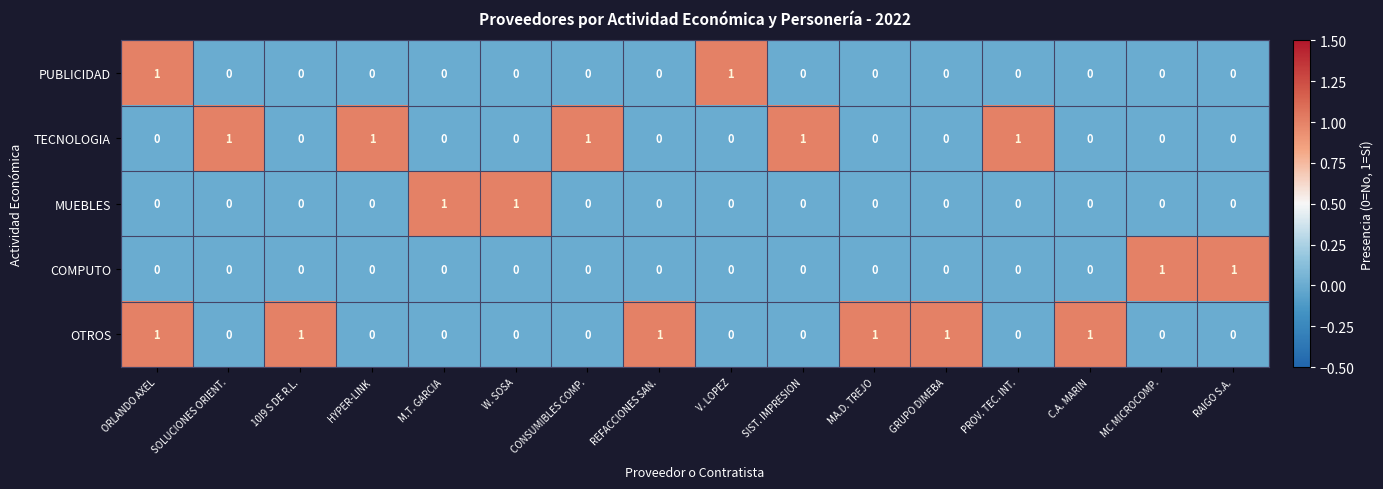

At which category is the sum across all series the highest?

ORLANDO AXEL